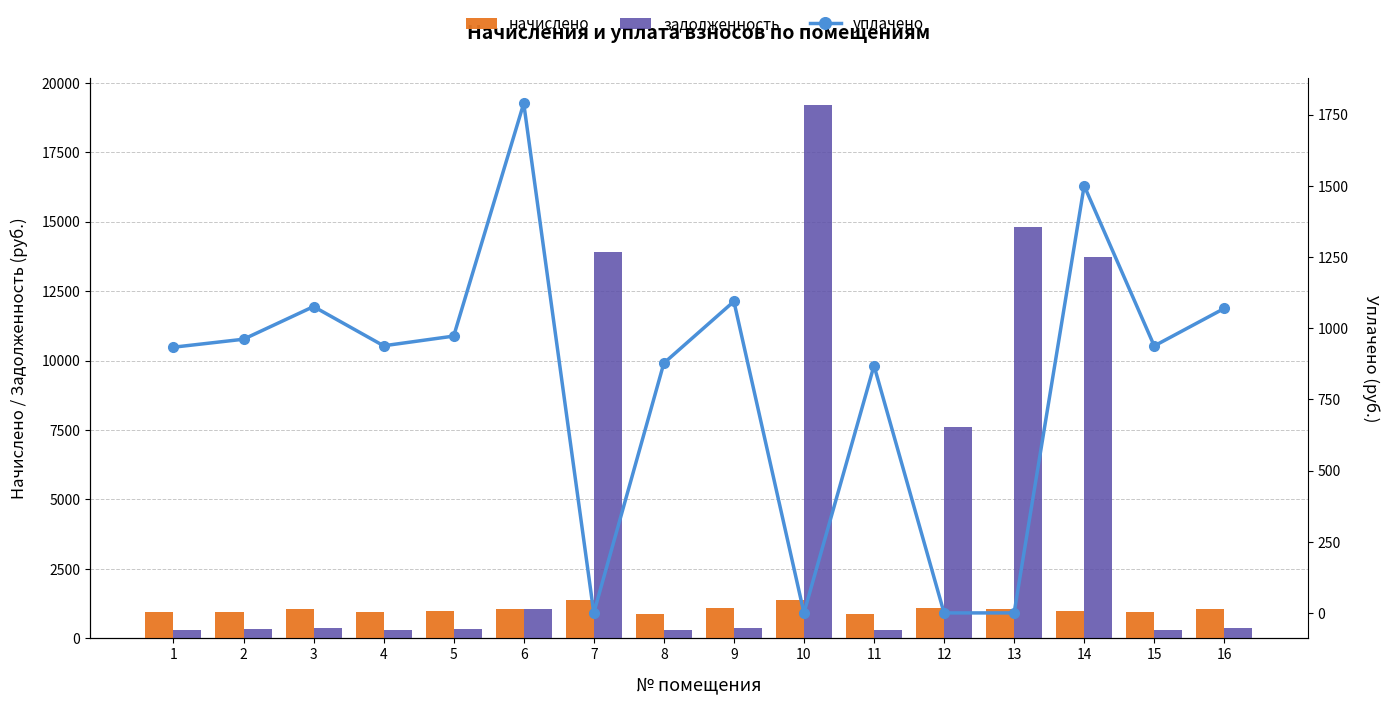

List the series in order of their peak value, lowest first.

начислено, уплачено, задолженность